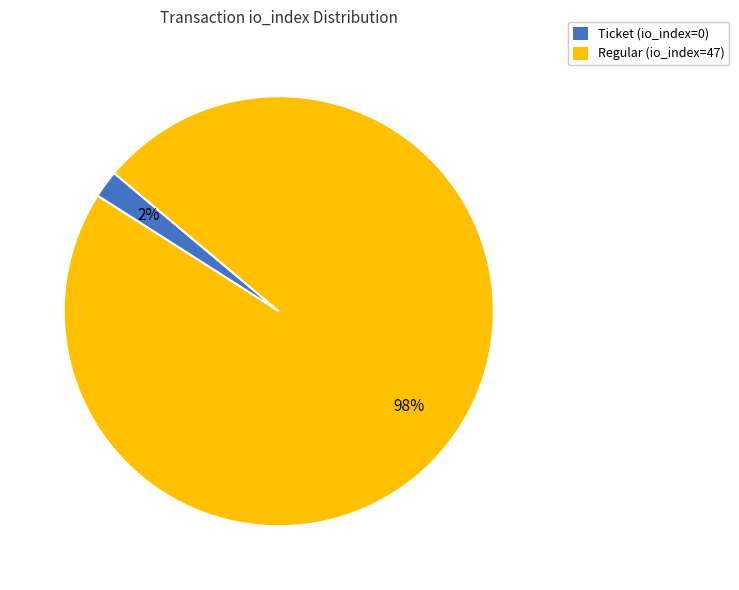

To the nearest percent, what is the difference between the Regular (io_index=47) and Ticket (io_index=0) slice percentages?

96%